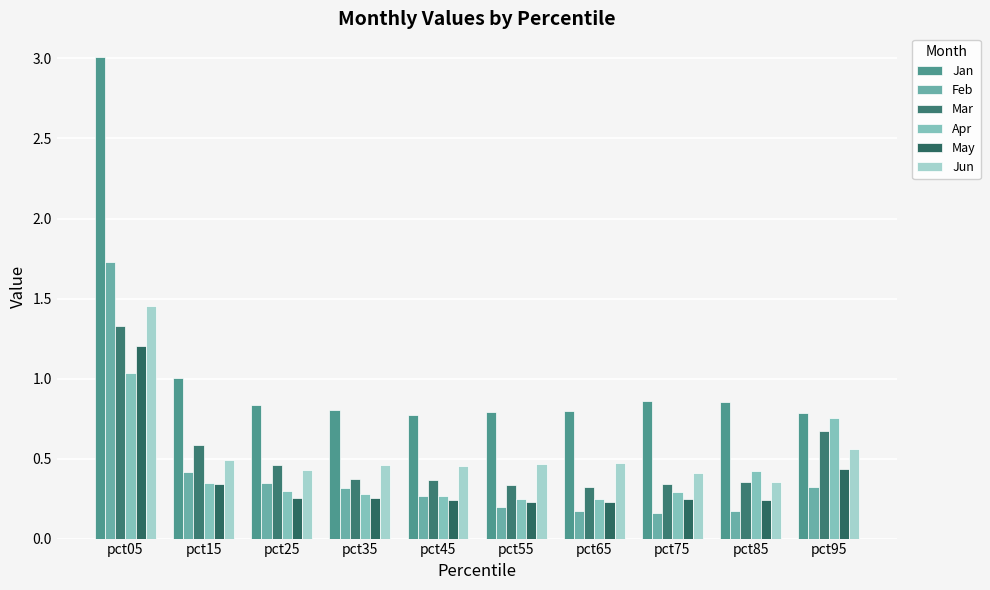

Reading right to left, list all the values displayed in this chart.

Jan: pct95=0.8	pct85=0.9	pct75=0.9	pct65=0.8	pct55=0.8	pct45=0.8	pct35=0.8	pct25=0.8	pct15=1.0	pct05=3.0
Feb: pct95=0.3	pct85=0.2	pct75=0.2	pct65=0.2	pct55=0.2	pct45=0.3	pct35=0.3	pct25=0.3	pct15=0.4	pct05=1.7
Mar: pct95=0.7	pct85=0.4	pct75=0.3	pct65=0.3	pct55=0.3	pct45=0.4	pct35=0.4	pct25=0.5	pct15=0.6	pct05=1.3
Apr: pct95=0.8	pct85=0.4	pct75=0.3	pct65=0.2	pct55=0.2	pct45=0.3	pct35=0.3	pct25=0.3	pct15=0.3	pct05=1.0
May: pct95=0.4	pct85=0.2	pct75=0.3	pct65=0.2	pct55=0.2	pct45=0.2	pct35=0.3	pct25=0.3	pct15=0.3	pct05=1.2
Jun: pct95=0.6	pct85=0.4	pct75=0.4	pct65=0.5	pct55=0.5	pct45=0.5	pct35=0.5	pct25=0.4	pct15=0.5	pct05=1.5